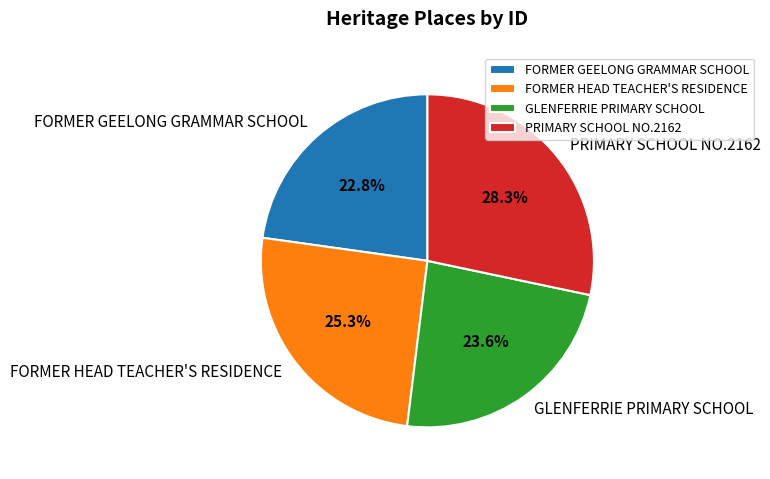

Rank the categories by value from highest to lowest.

PRIMARY SCHOOL NO.2162, FORMER HEAD TEACHER'S RESIDENCE, GLENFERRIE PRIMARY SCHOOL, FORMER GEELONG GRAMMAR SCHOOL